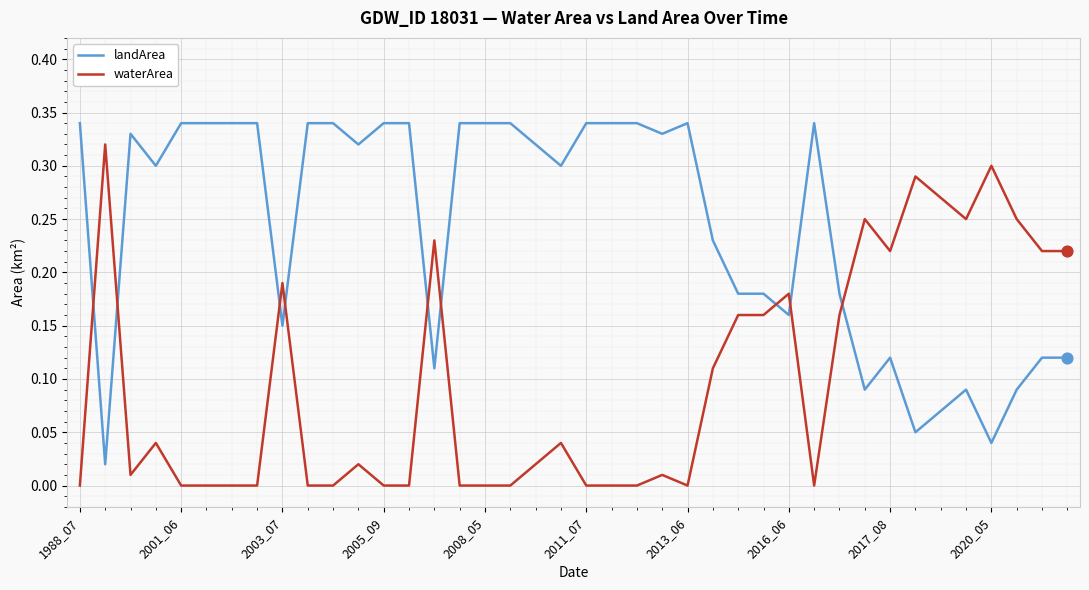

Which series has the largest total across all categories?

landArea